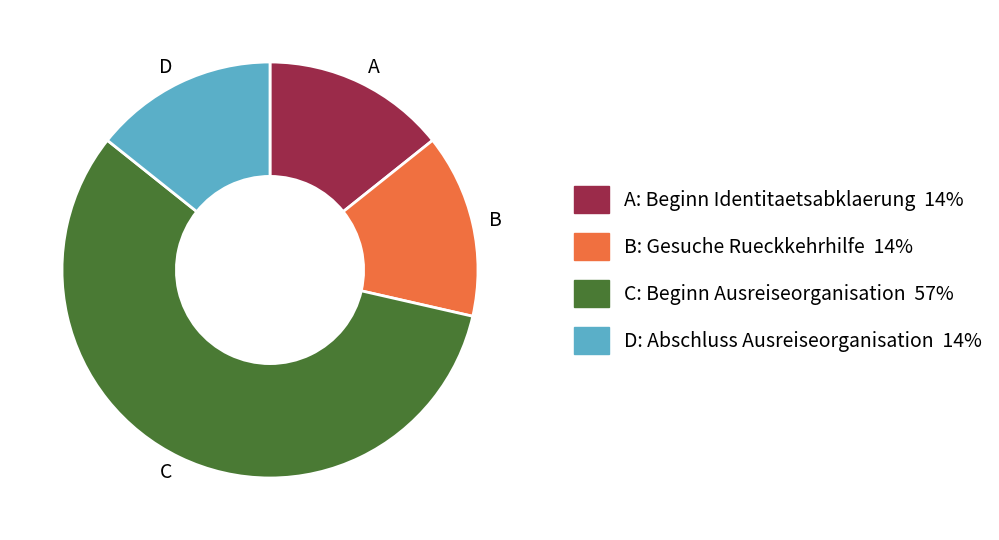

Which category has the biggest portion of the pie?

C